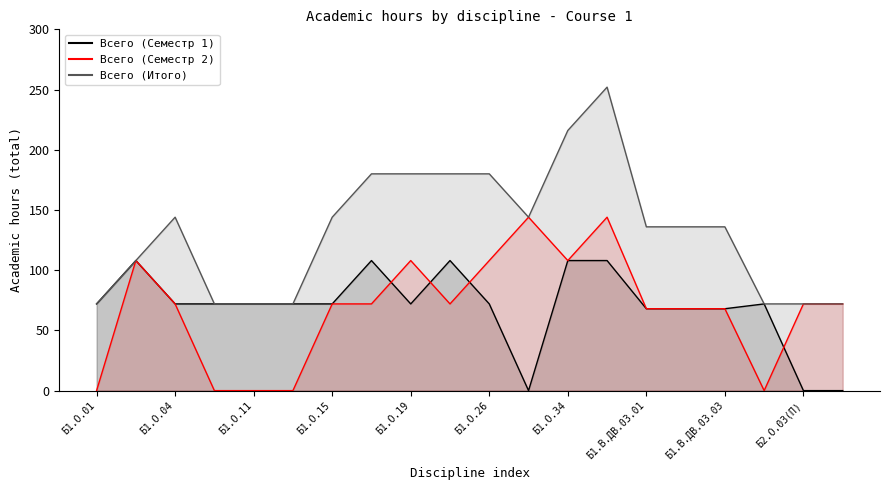

Reading left to right, what are all the values shown in this chart?

Всего (Семестр 1): 72	108	72	72	72	72	72	108	72	108	72	0	108	108	68	68	68	72	0	0
Всего (Семестр 2): 0	108	72	0	0	0	72	72	108	72	108	144	108	144	68	68	68	0	72	72
Всего (Итого): 72	108	144	72	72	72	144	180	180	180	180	144	216	252	136	136	136	72	72	72